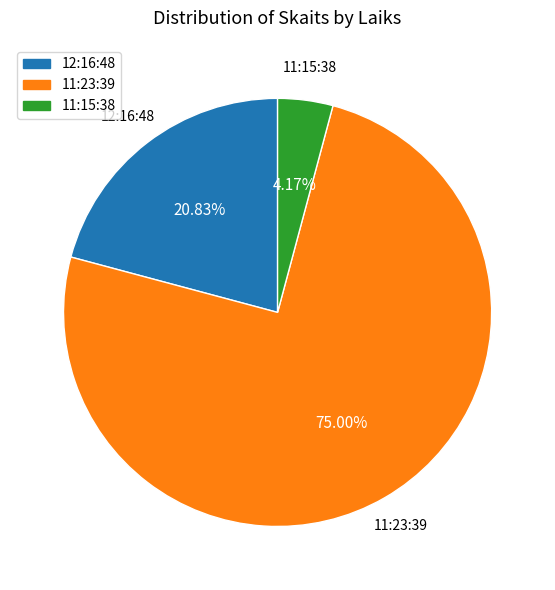

To the nearest percent, what is the average slice percentage?

33%